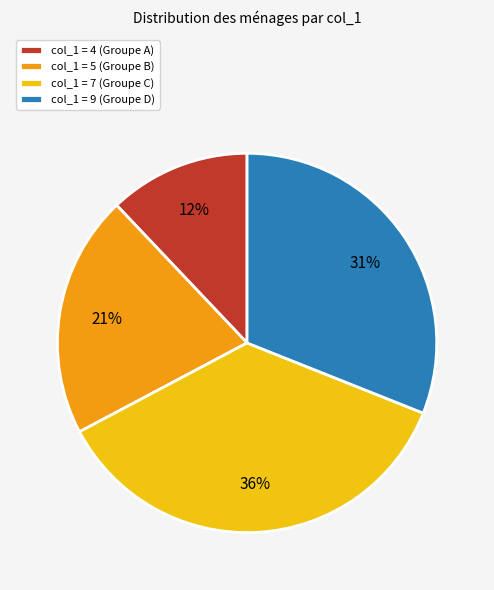

Is the sum of col_1 = 9 (Groupe D) and col_1 = 7 (Groupe C) greater than half?

Yes